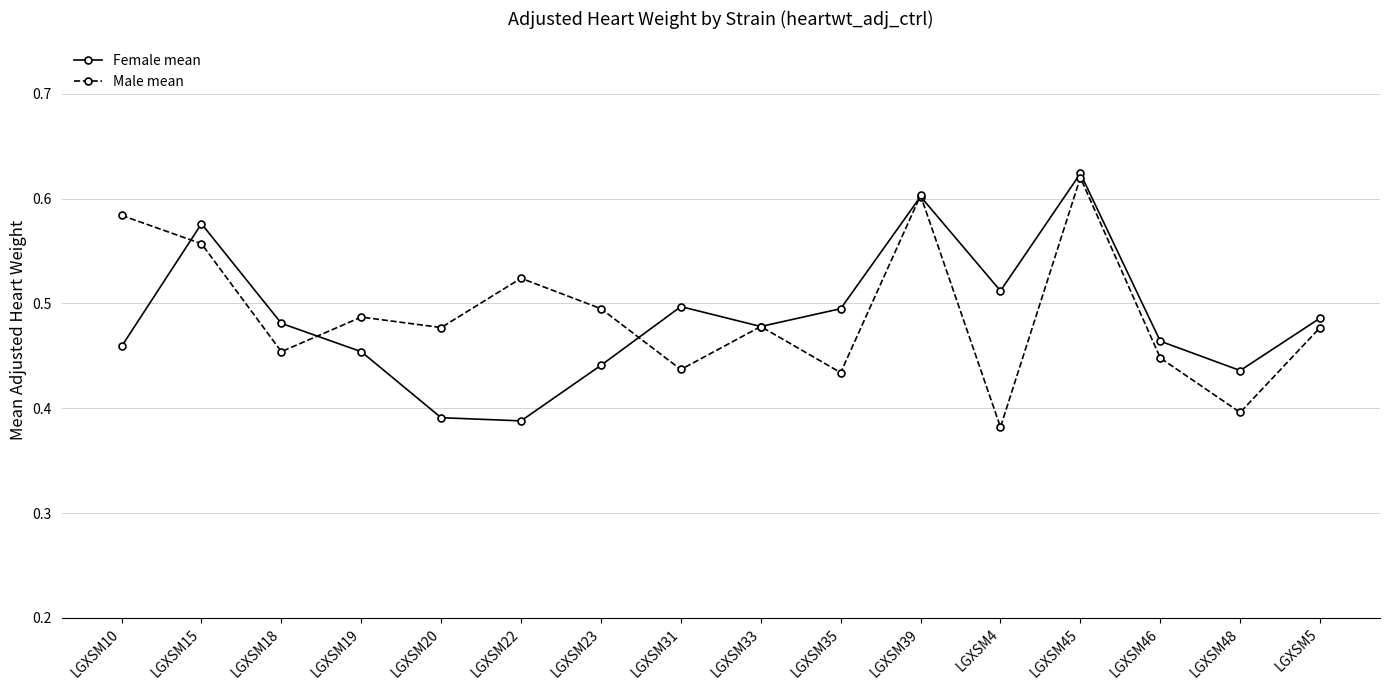

Count the Female mean values in the range 0 to 1.

16